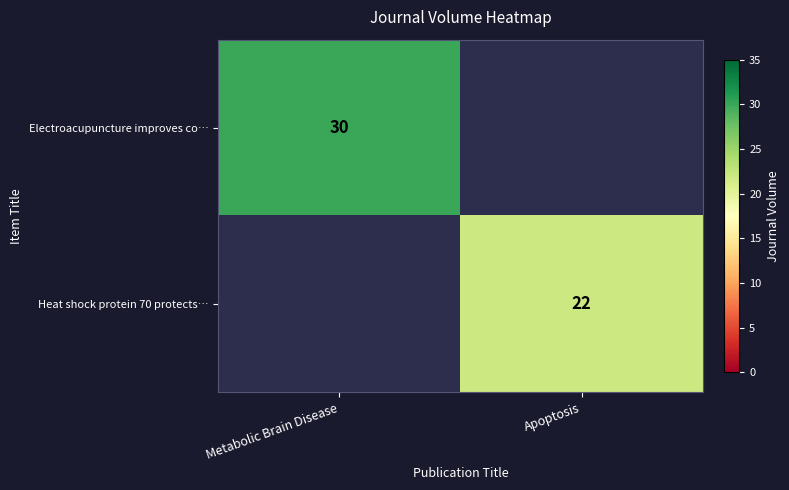

At how many categories does at least one series exceed 26?

1